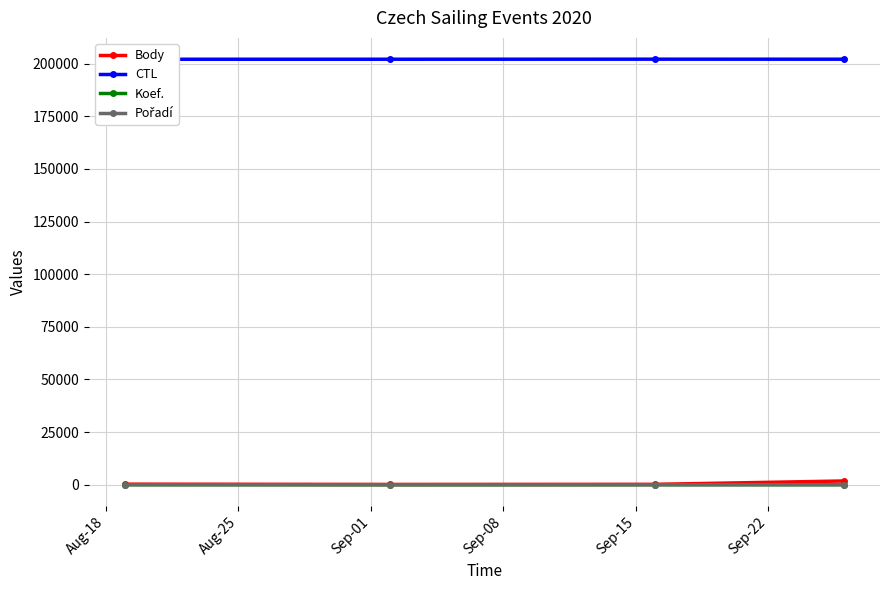

At how many categories does at least one series exceed 161807?

4